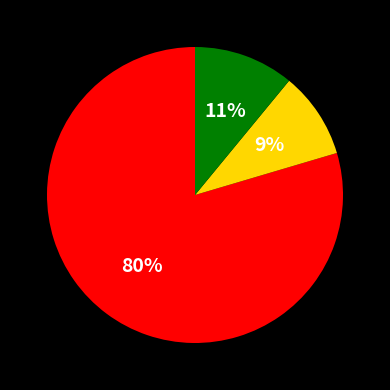

To the nearest percent, what is the average slice percentage?

33%